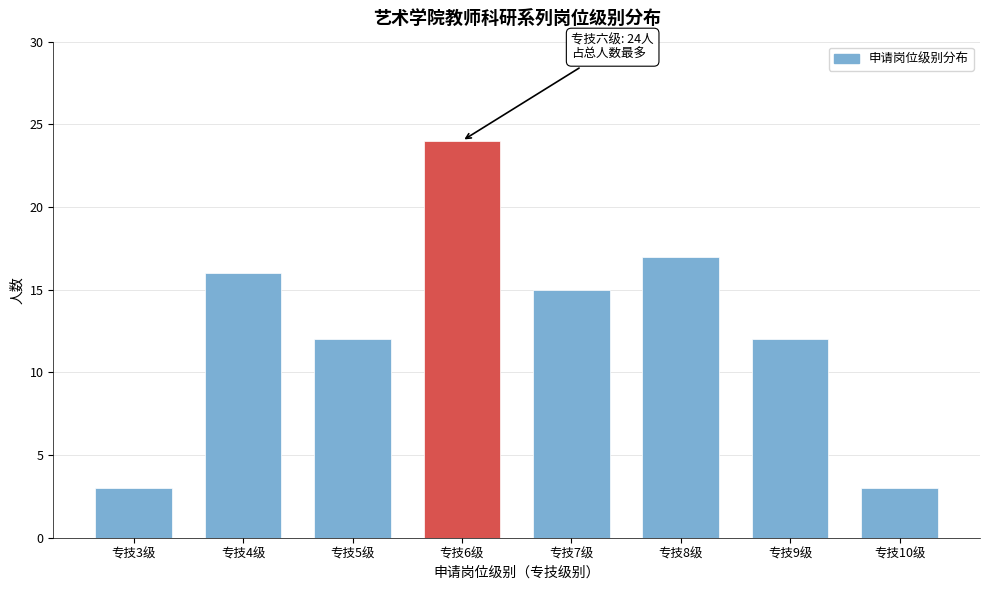

Reading left to right, extract all data points from this chart.

3	16	12	24	15	17	12	3